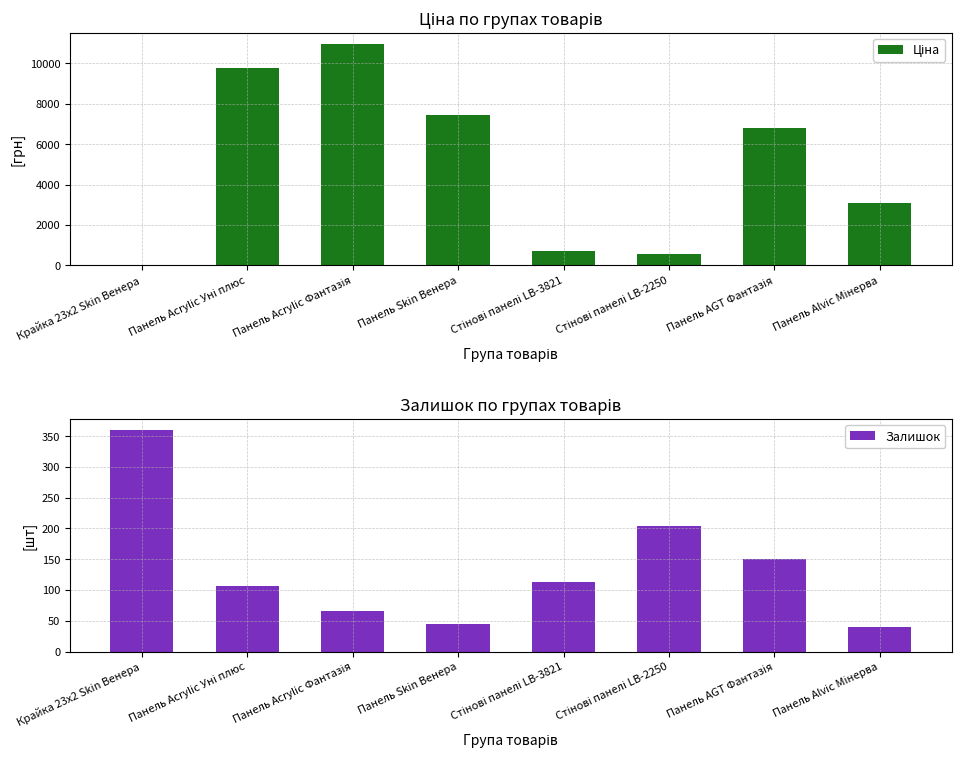

What position from the left is Панель Acrylic Уні плюс?

2